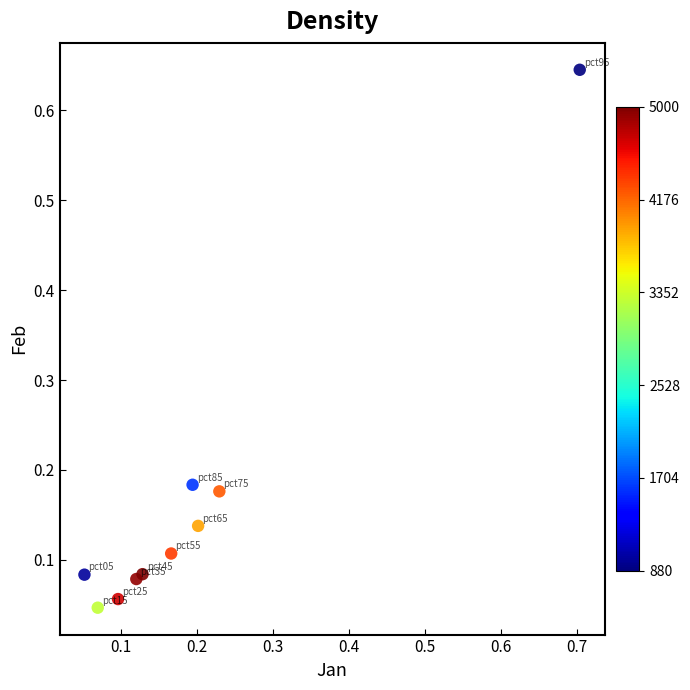

What is the range of X values (max minus min)?

0.7